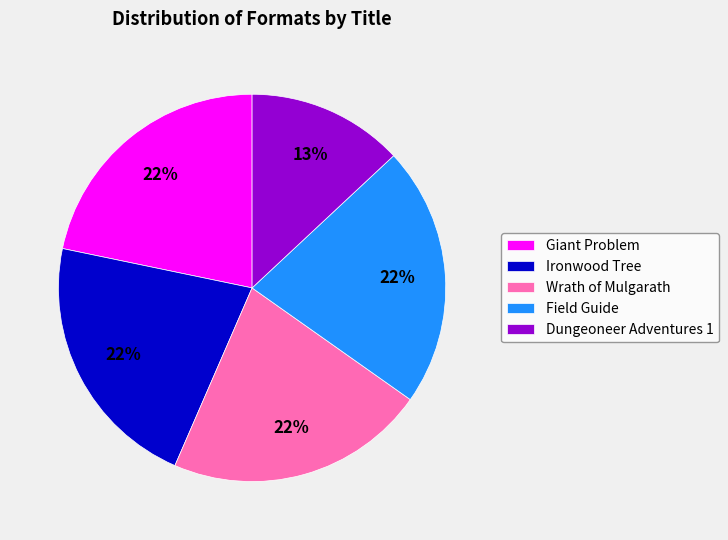

Is it true that Field Guide is 22% of the pie?

True